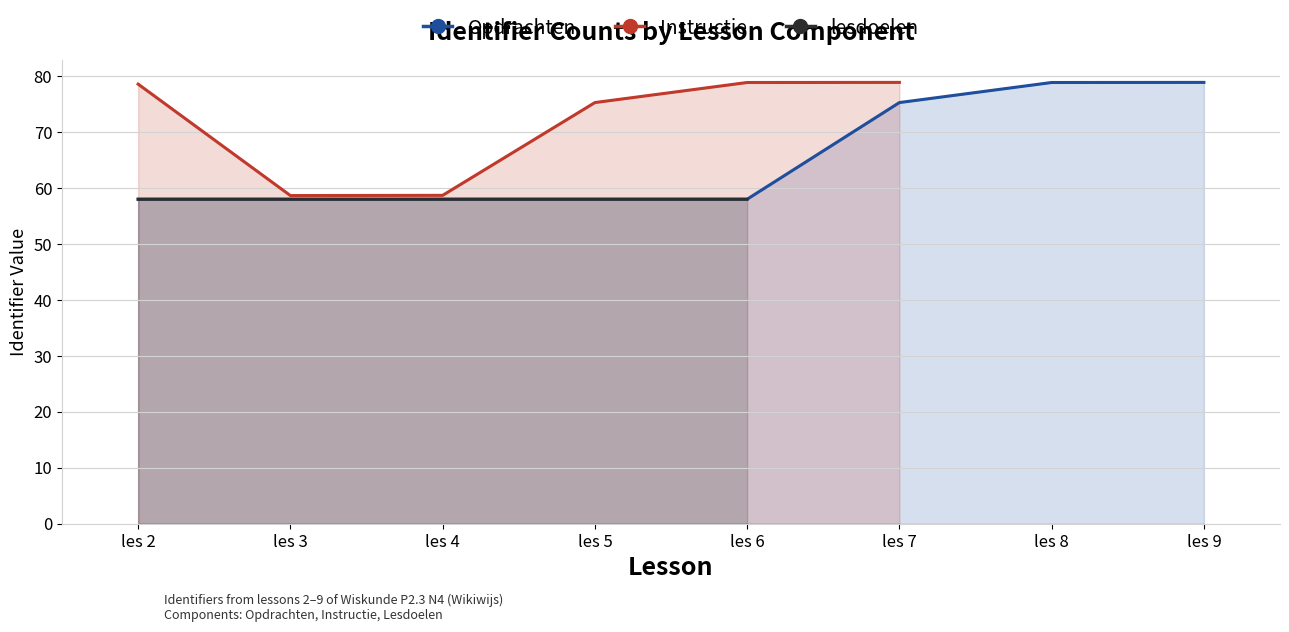

What is the average value of the Opdrachten series?

65.4